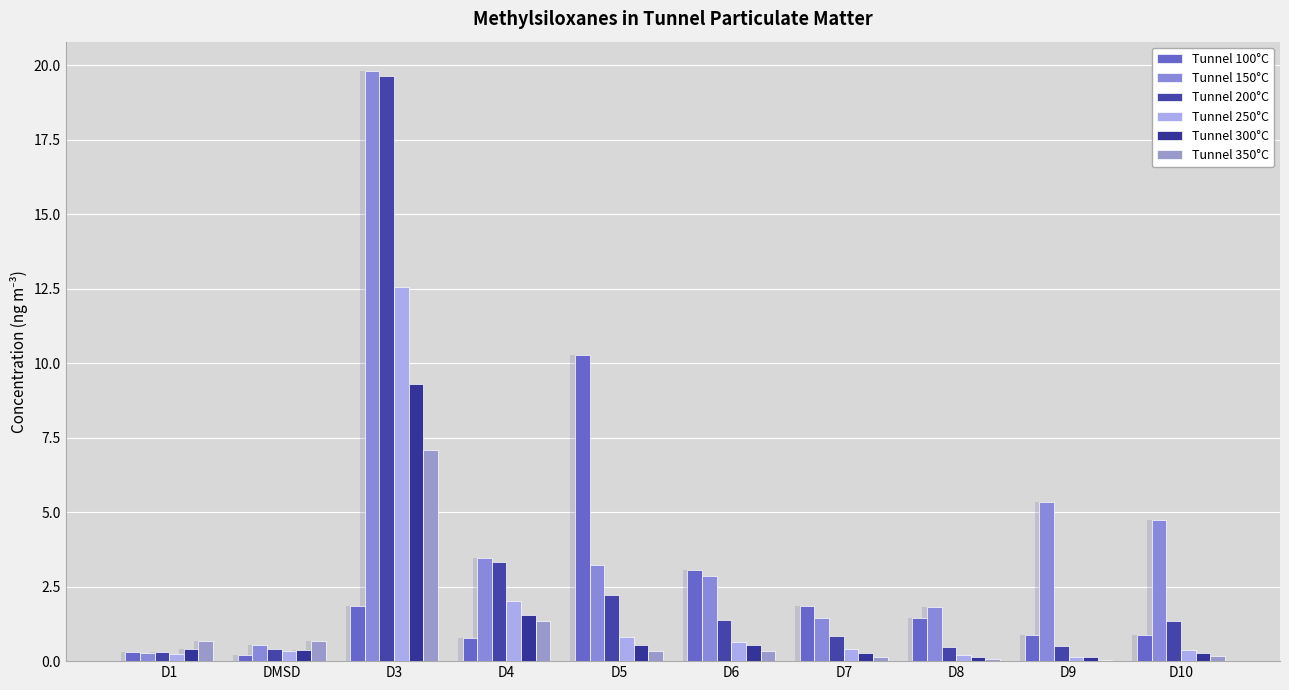

Does the chart contain stacked bars?

No